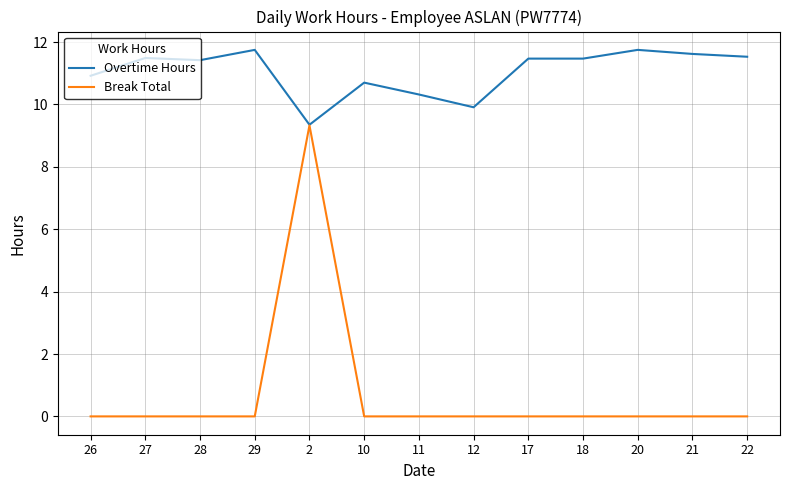

Which category has the lowest value in the Overtime Hours series?

2